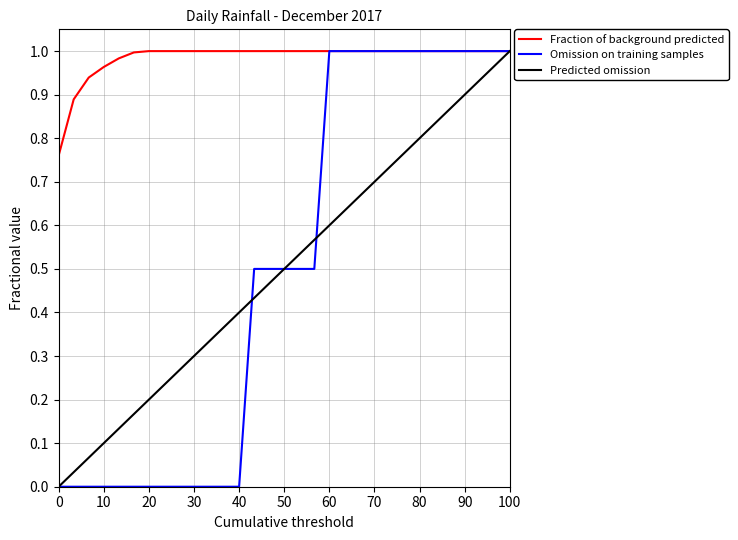

Which series has the largest total across all categories?

Fraction of background predicted